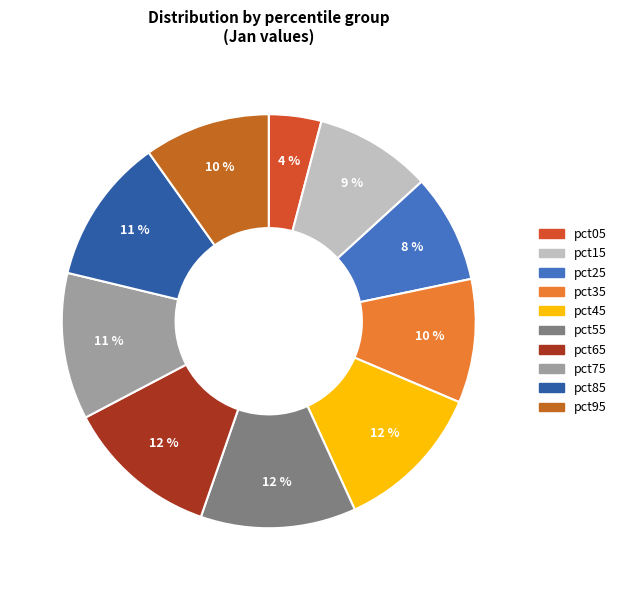

The pct25 slice represents 1% of the pie. True or false?

False